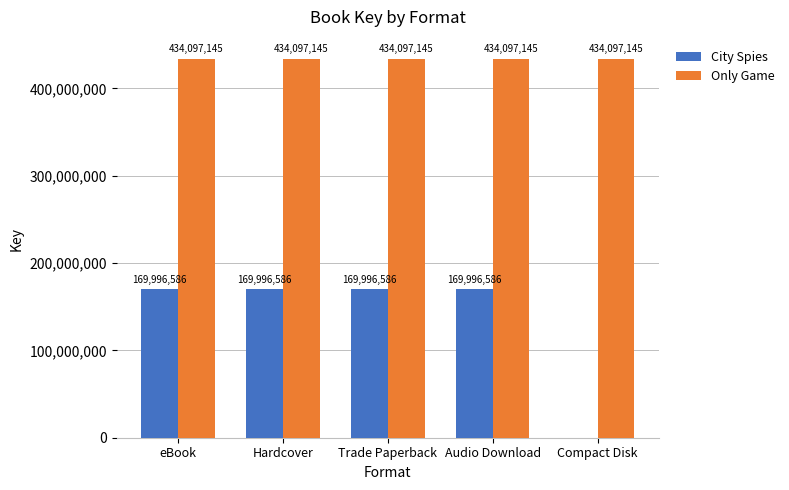

What is the total value across all series at Trade Paperback?

604093731